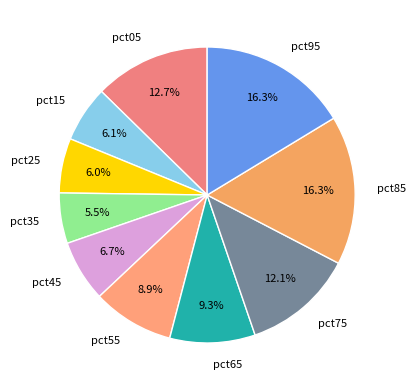

Do pct25 and pct85 together represent more than half of the pie?

No